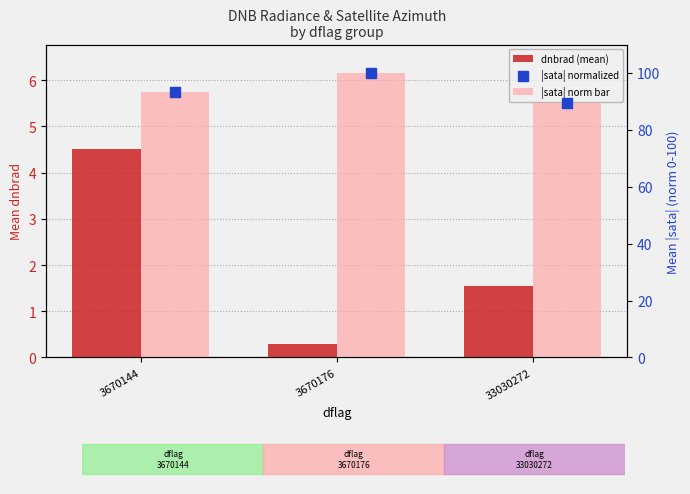

Which series has the largest total across all categories?

|sata| norm bar